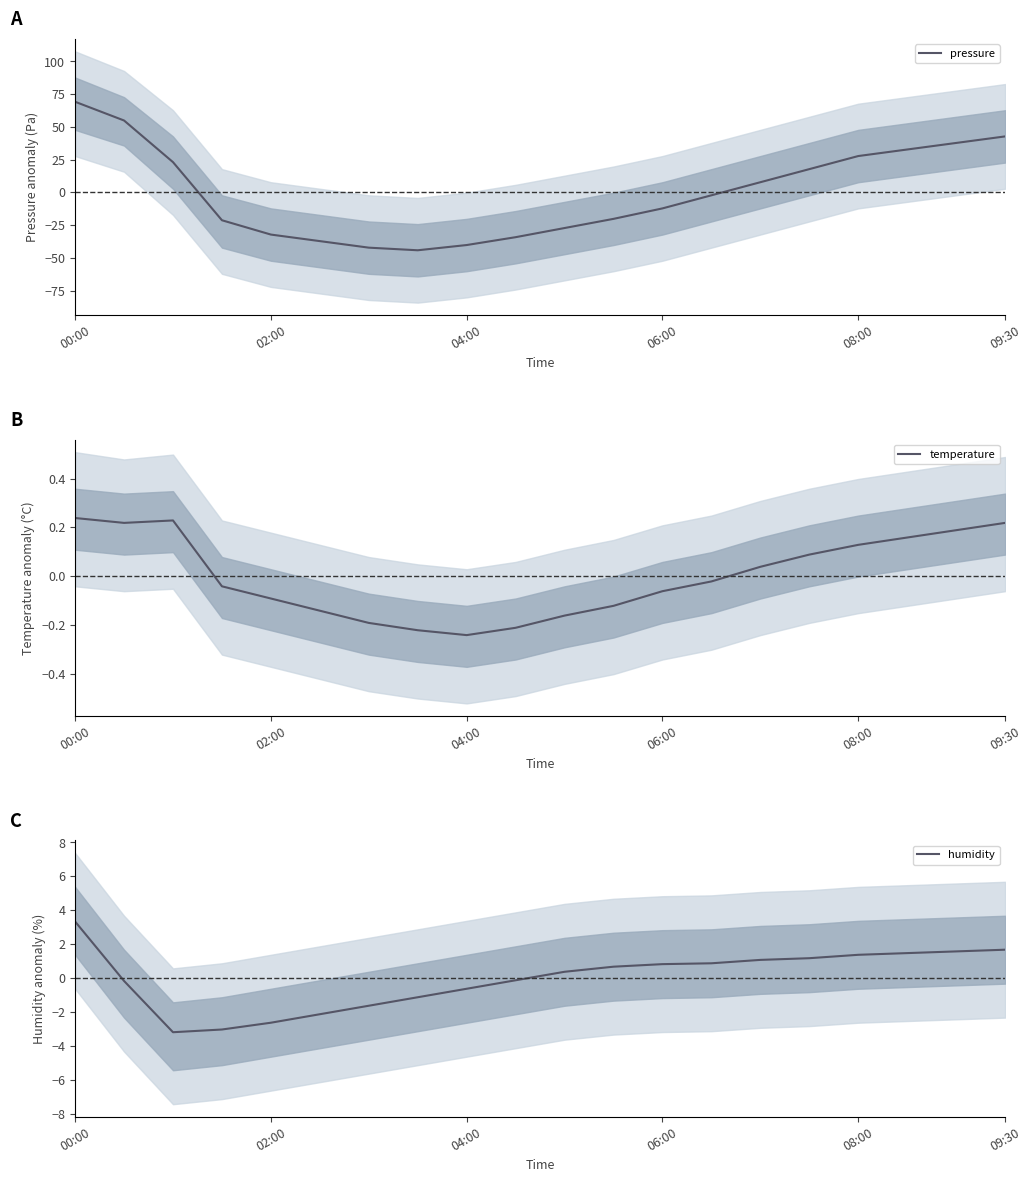

Is it true that pressure equals -40.2 at 04:00?

True